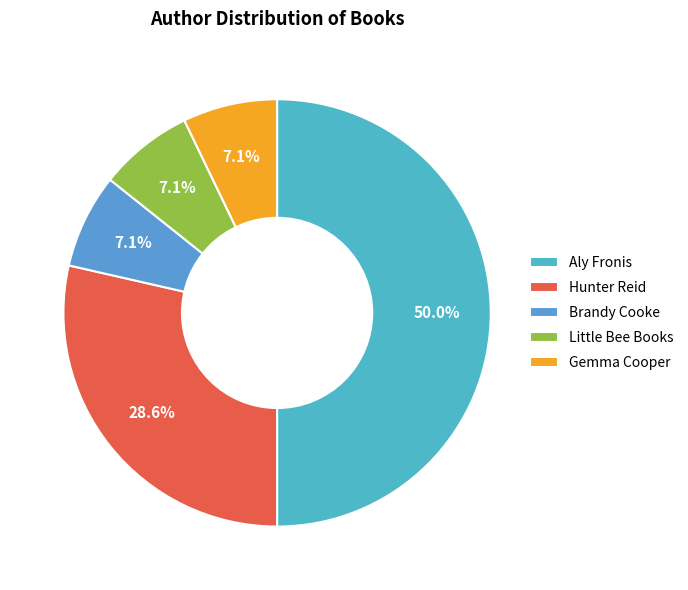

True or false: Aly Fronis accounts for 59% of the total.

False